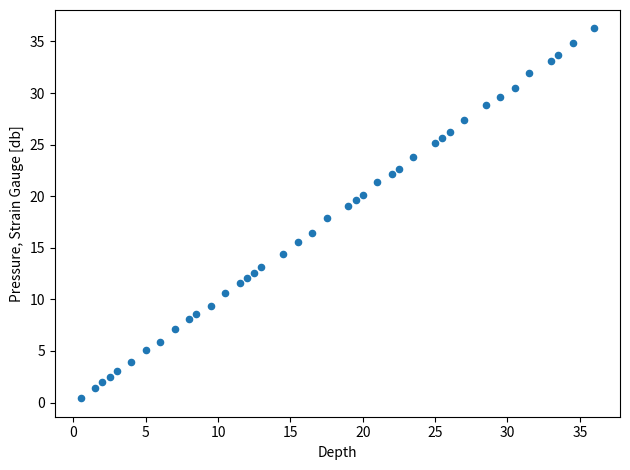

What is the range of X values (max minus min)?

35.5